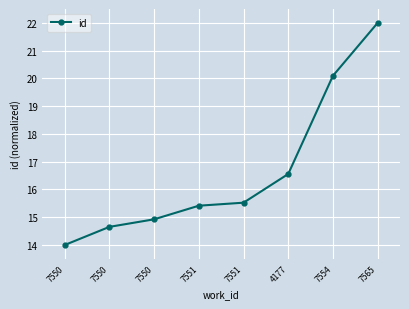

How many values are below 15?

3